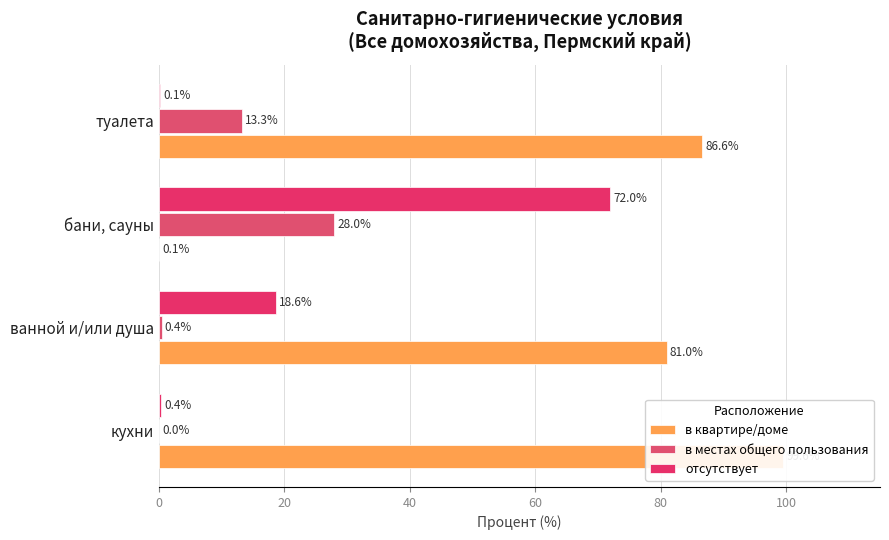

Rank the series at ванной и/или душа from highest to lowest value.

в квартире/доме, отсутствует, в местах общего пользования